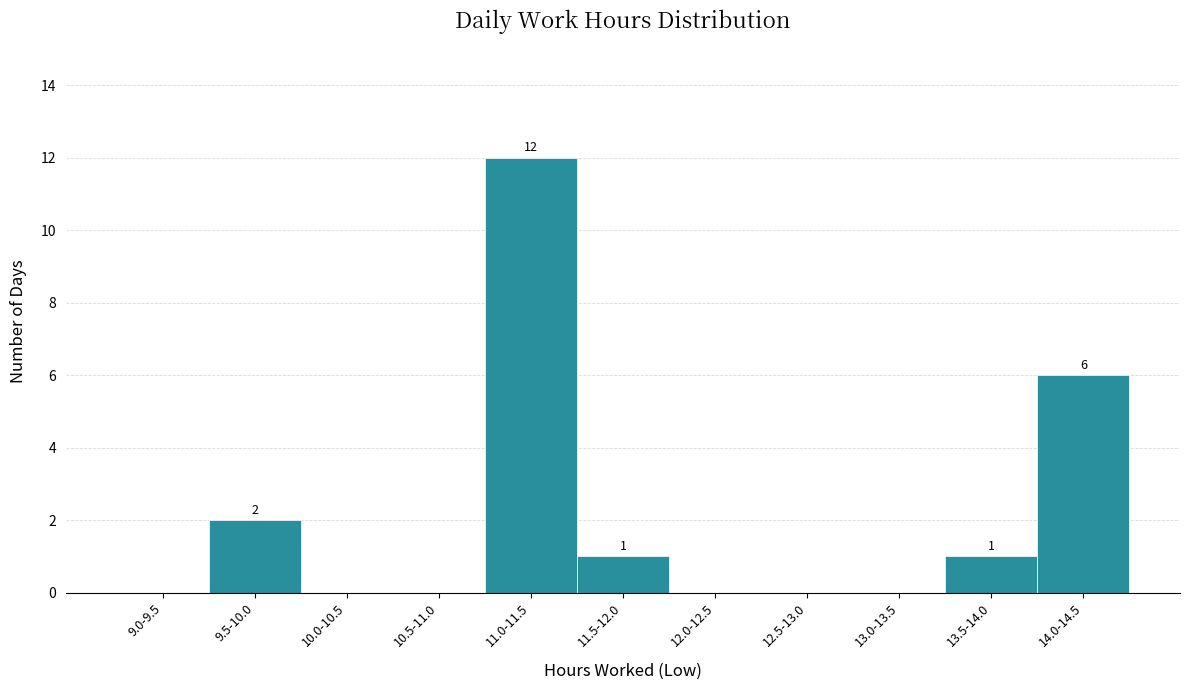

Reading right to left, transcribe all the data shown in this chart.

14.0-14.5=6	13.5-14.0=1	13.0-13.5=0	12.5-13.0=0	12.0-12.5=0	11.5-12.0=1	11.0-11.5=12	10.5-11.0=0	10.0-10.5=0	9.5-10.0=2	9.0-9.5=0